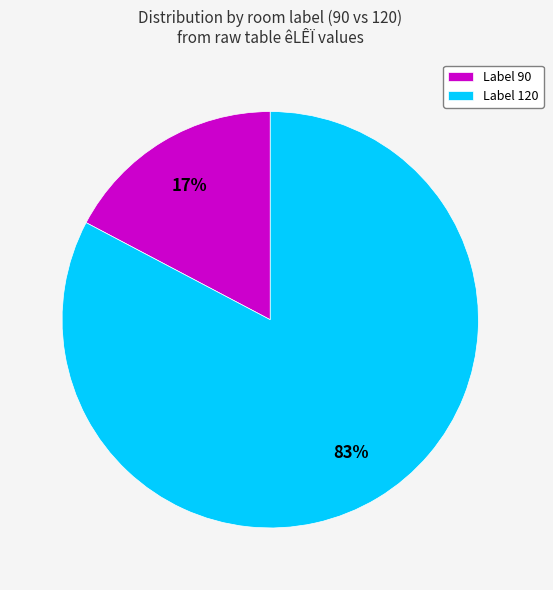

Which slice is the smallest?

Label 90